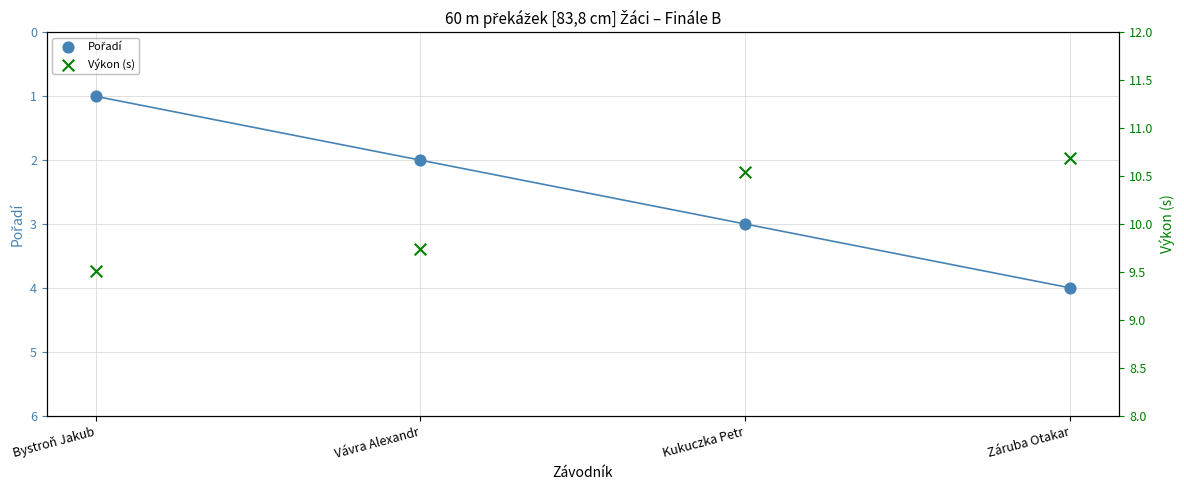

Which series reaches the maximum Y coordinate?

Výkon (s)